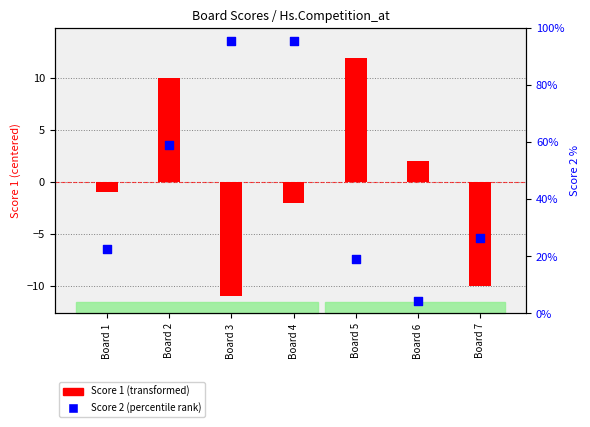

Is the value of Score 1 at Board 7 greater than the value of Score 2 at Board 4?

No